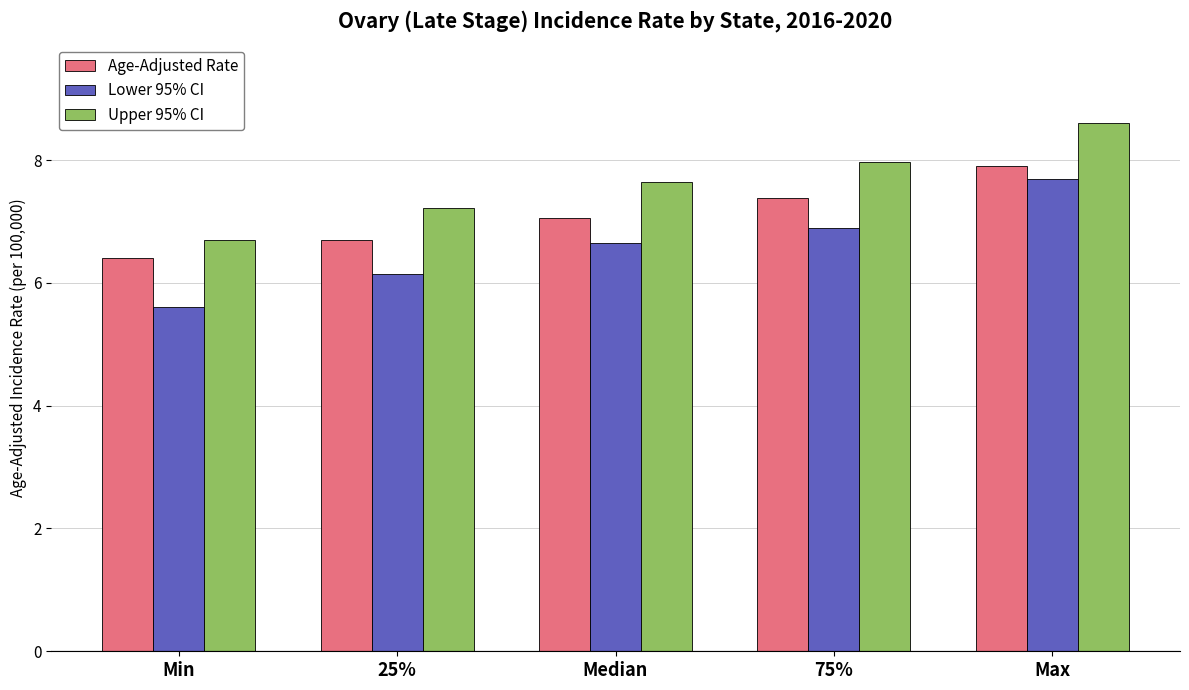

Is the value of Age-Adjusted Rate at 25% greater than the value of Upper 95% CI at Max?

No